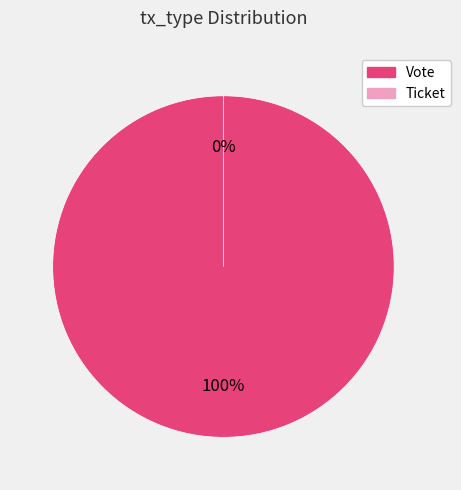

The Ticket slice represents 0% of the pie. True or false?

True